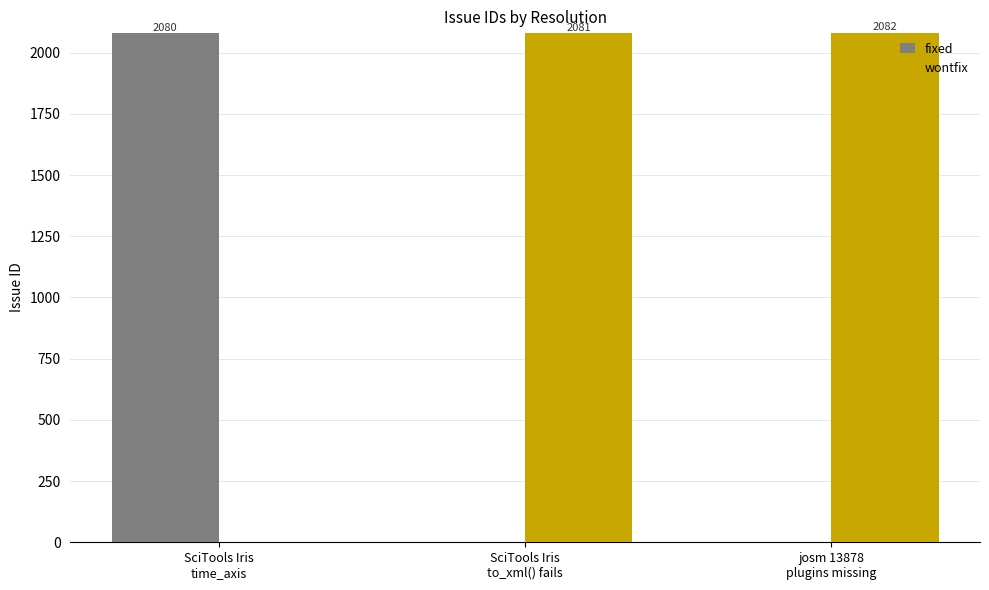

What is the maximum value for wontfix?

2082